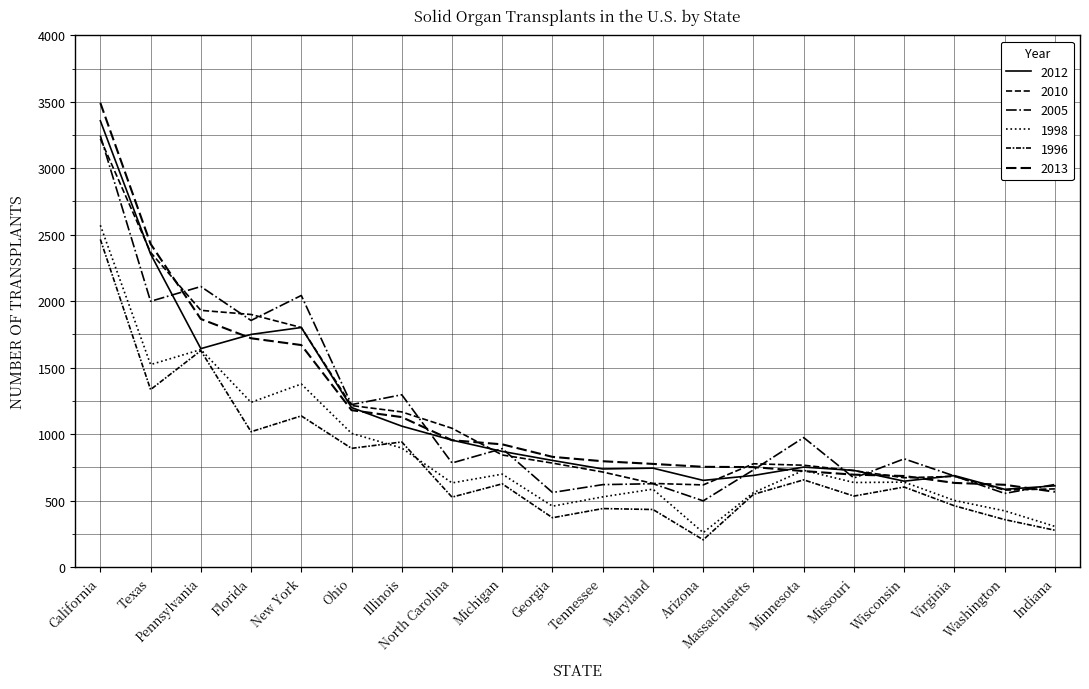

What position from the right is Florida?

17